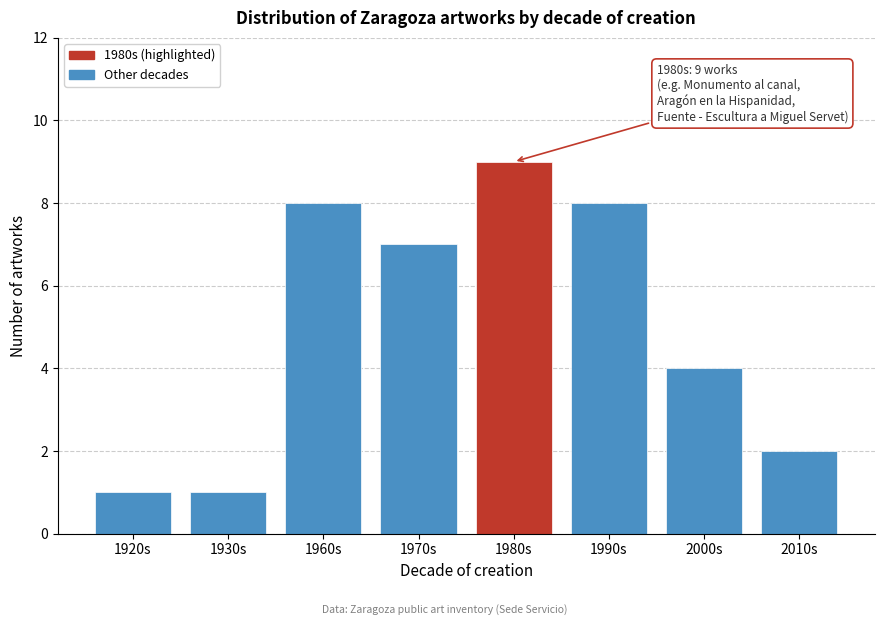

Reading right to left, transcribe all the data shown in this chart.

2010s=2	2000s=4	1990s=8	1980s=9	1970s=7	1960s=8	1930s=1	1920s=1